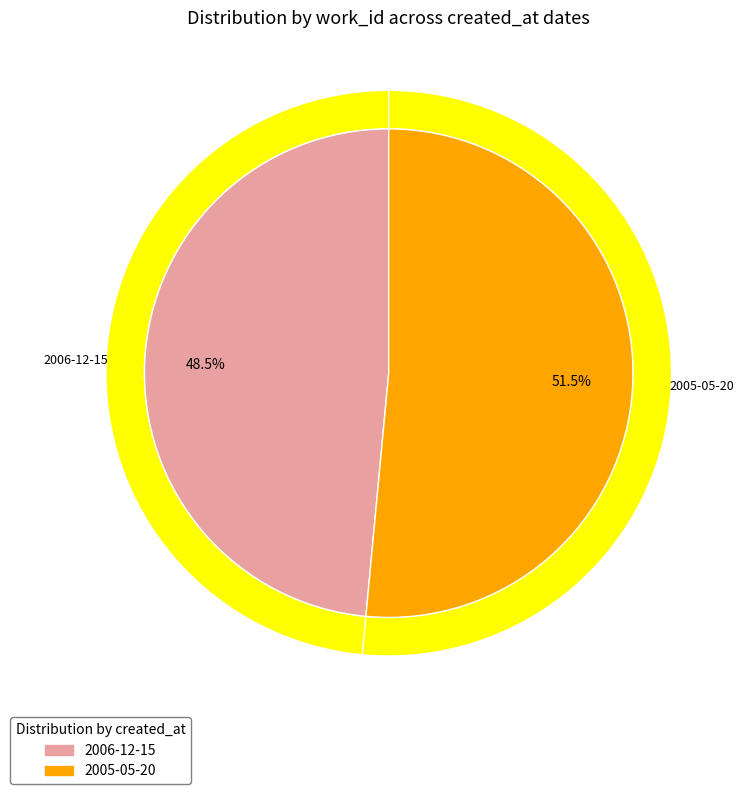

How many segments does this pie chart have?

2